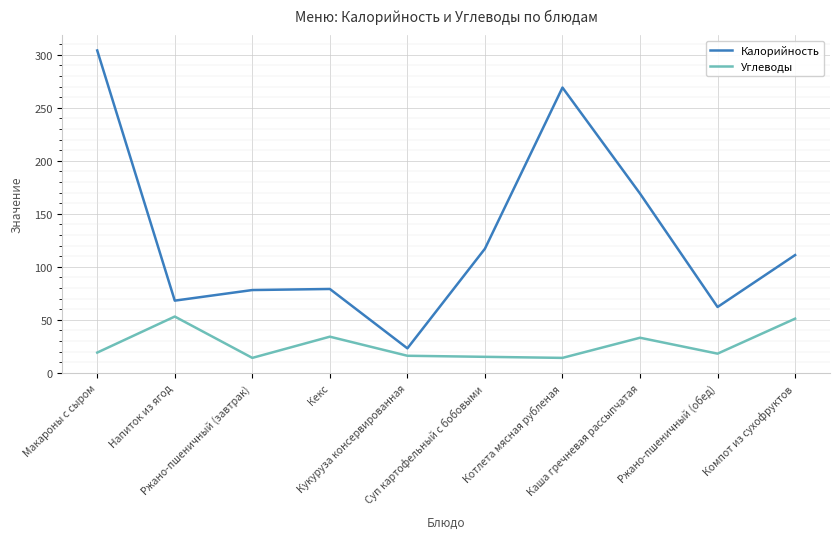

True or false: Углеводы and Калорийность cross at least once.

False